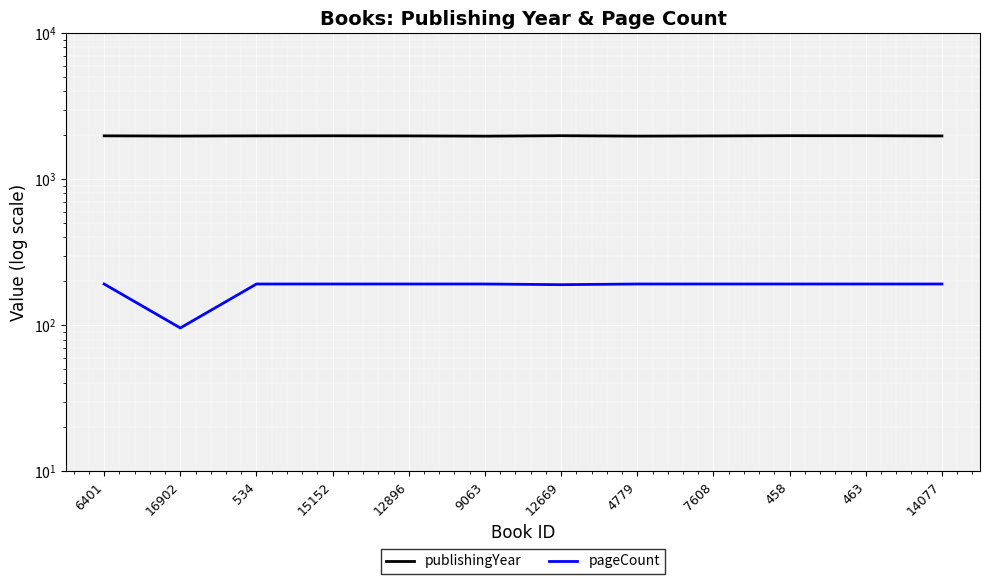

What position from the left is 9063?

6